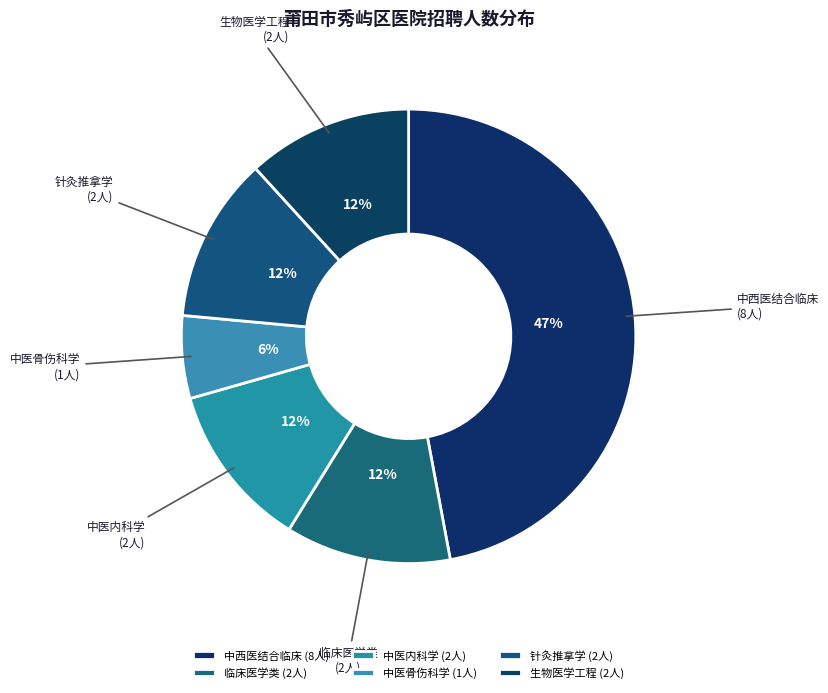

Is it true that 中西医结合临床 is 47% of the pie?

True